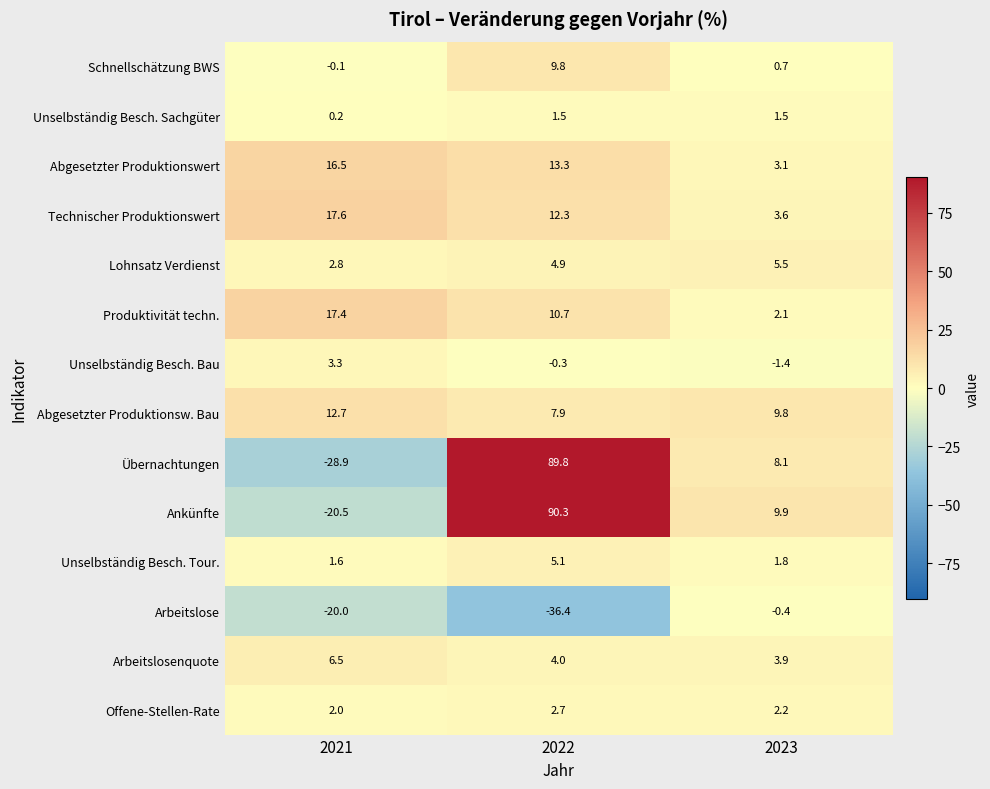

What is the average value of the Technischer Produktionswert series?

11.2